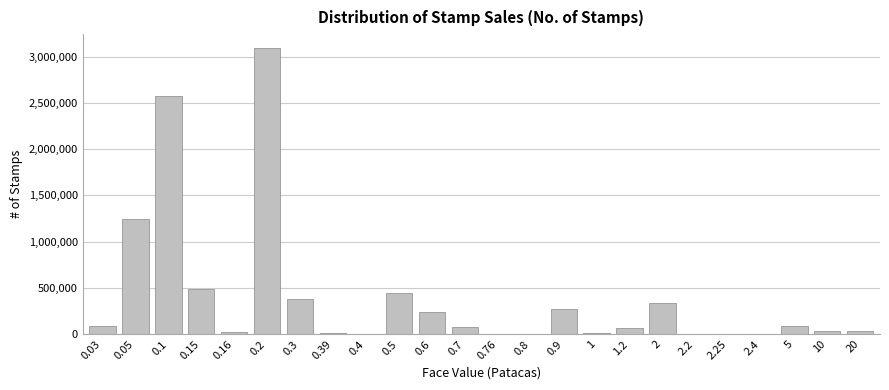

What is the maximum value shown in the chart?

3089674